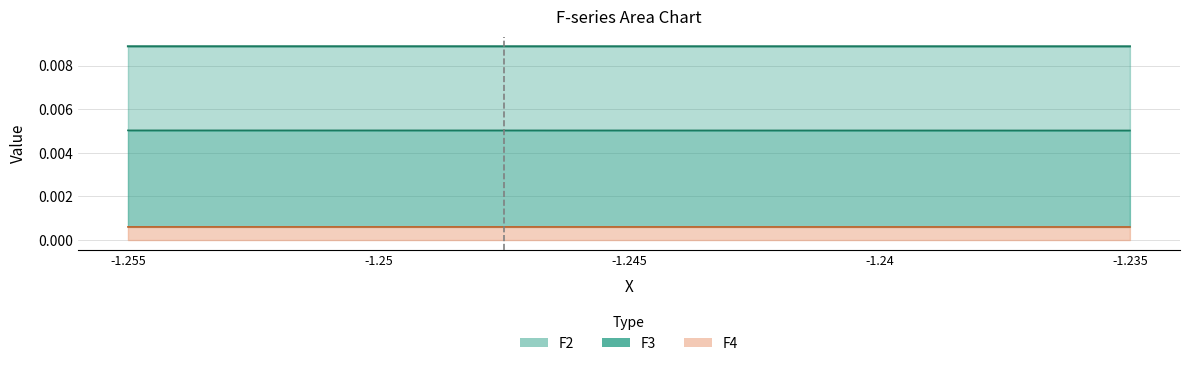

How many data points does each series have?

5